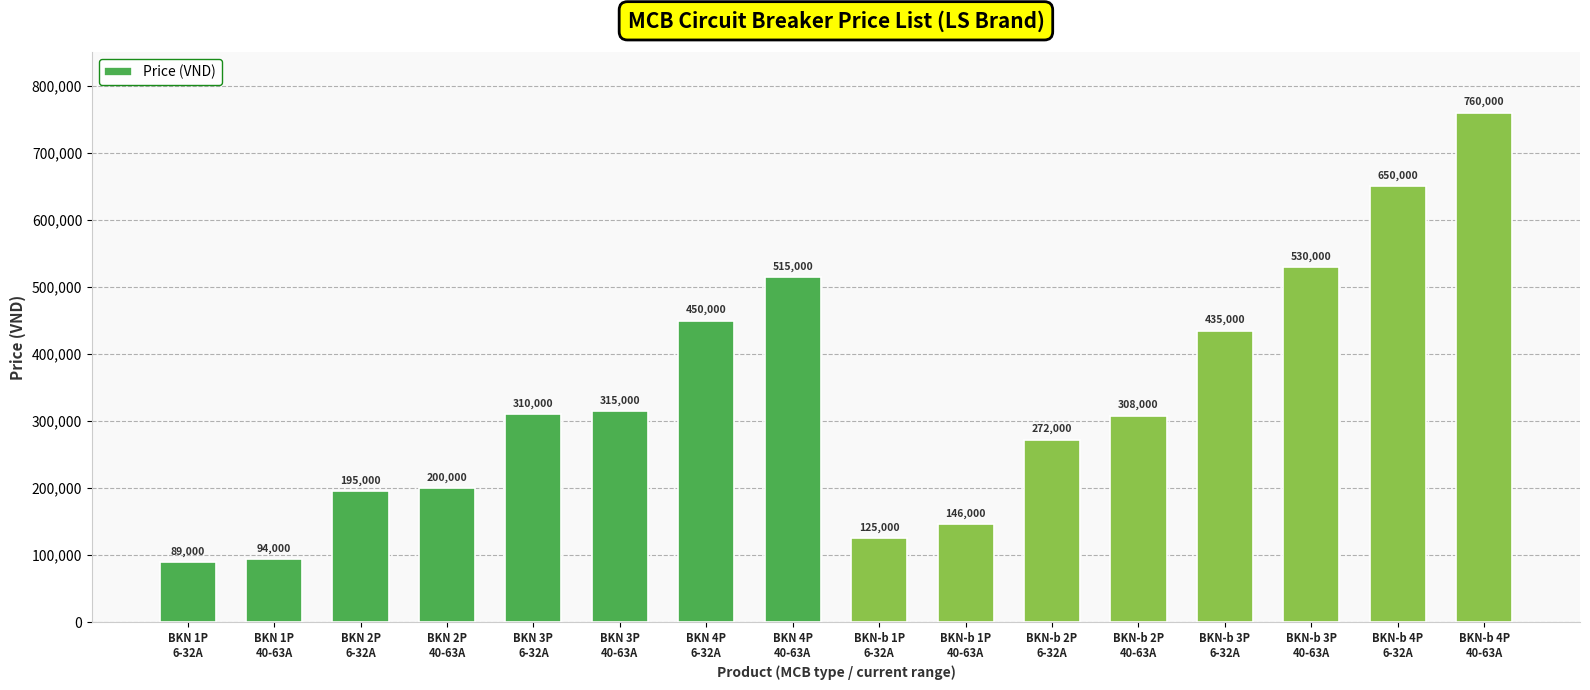

What is the difference between the values at BKN 2P
6-32A and BKN-b 1P
40-63A?

49000